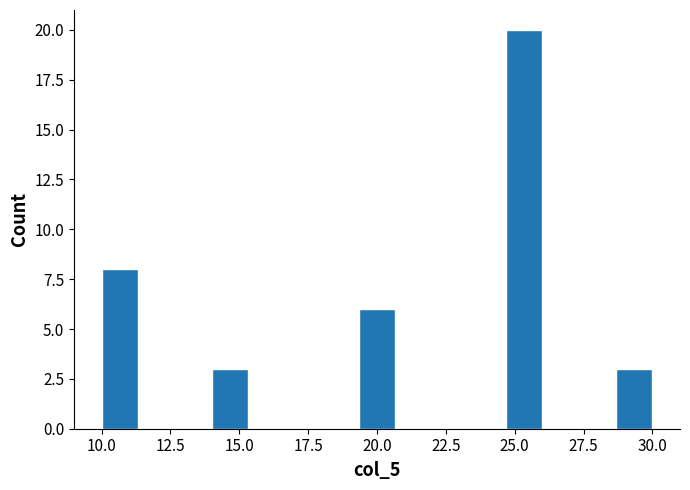

Around what value on the x-axis is the tallest bar? Give the approximate position of its centre, as read against the axis.

25.5